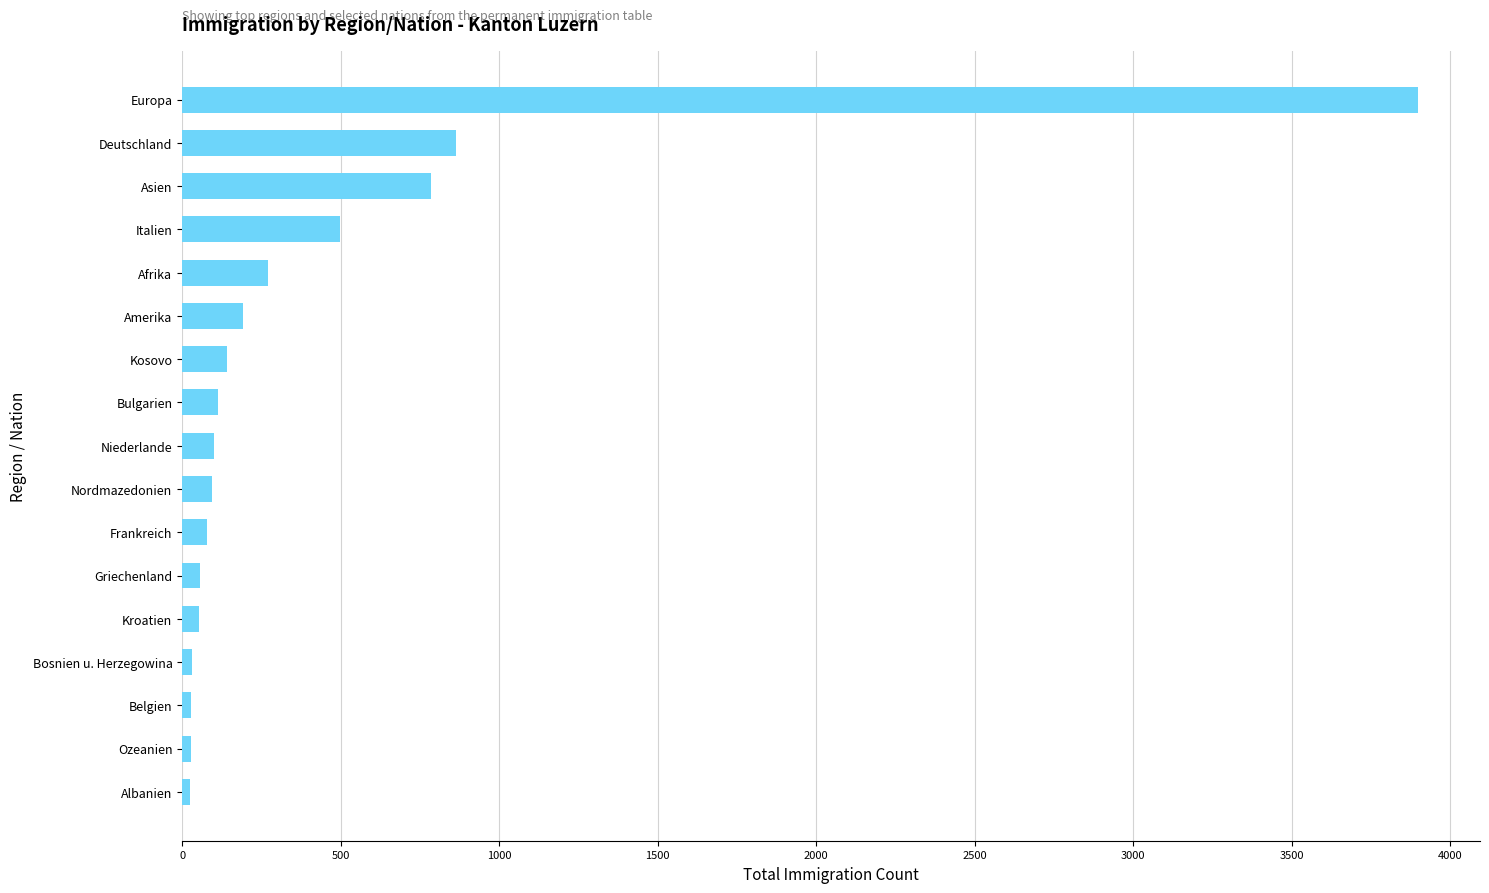

The chart shows a value of 786 at Asien. True or false?

True